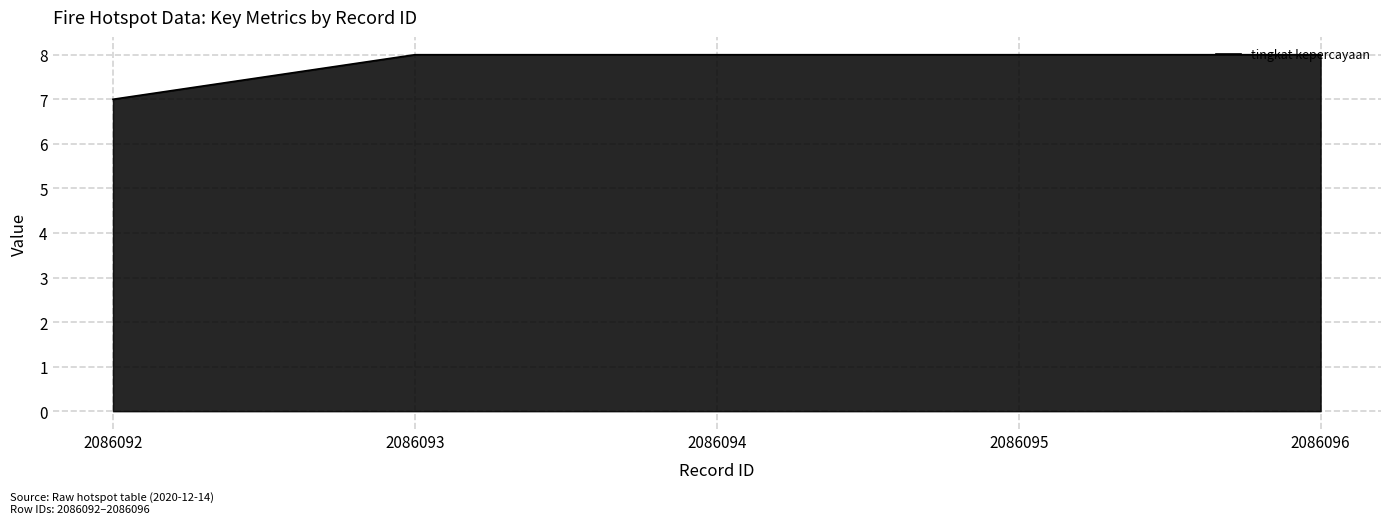

Approximately how many times larger is the value at 2086095 compared to 2086092?

1.1